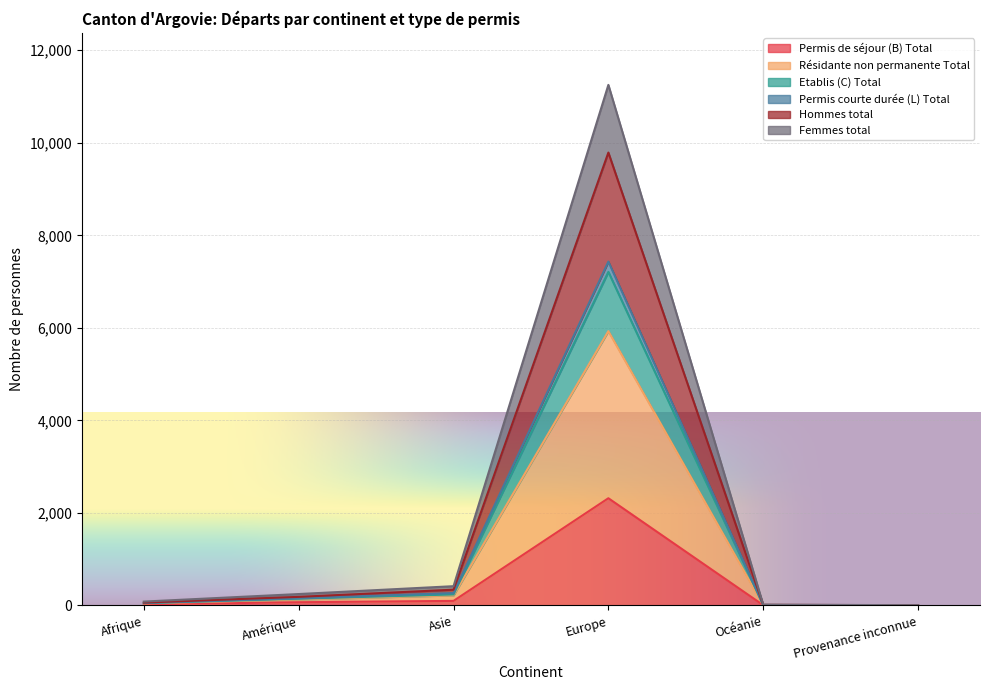

What is the difference between the highest and lowest values at Océanie?

10